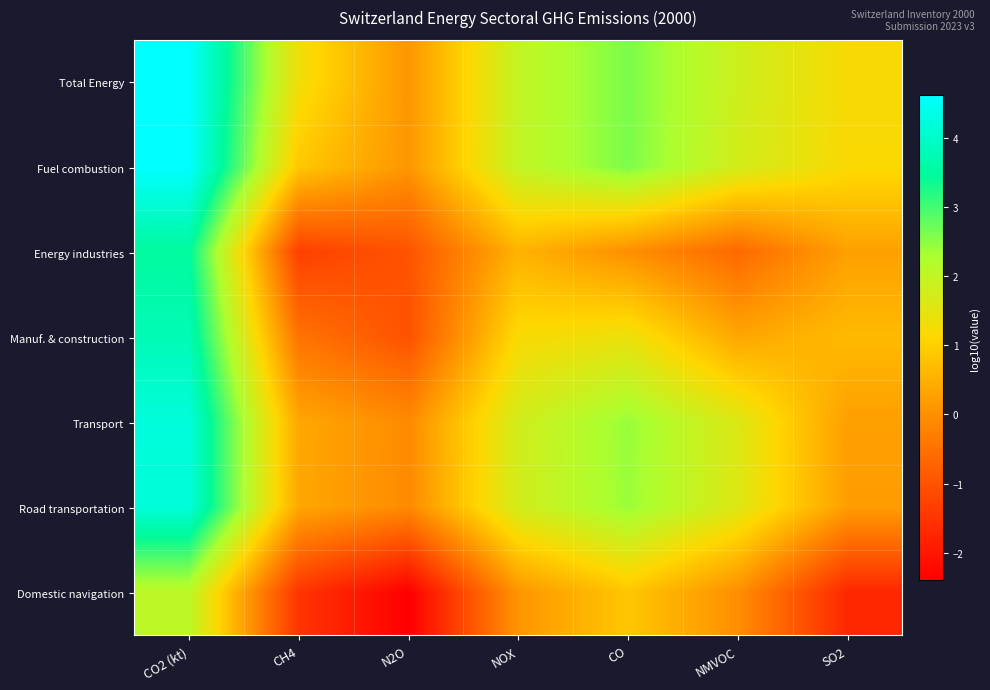

At which category is the sum across all series the highest?

CO2 (kt)